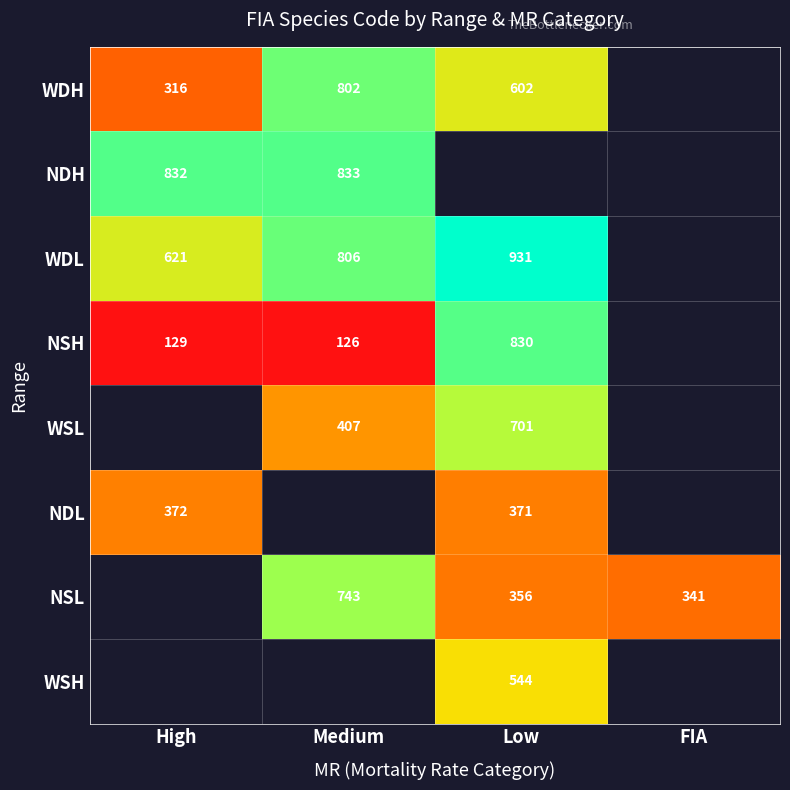

The value of WDH at Medium is 802. True or false?

True